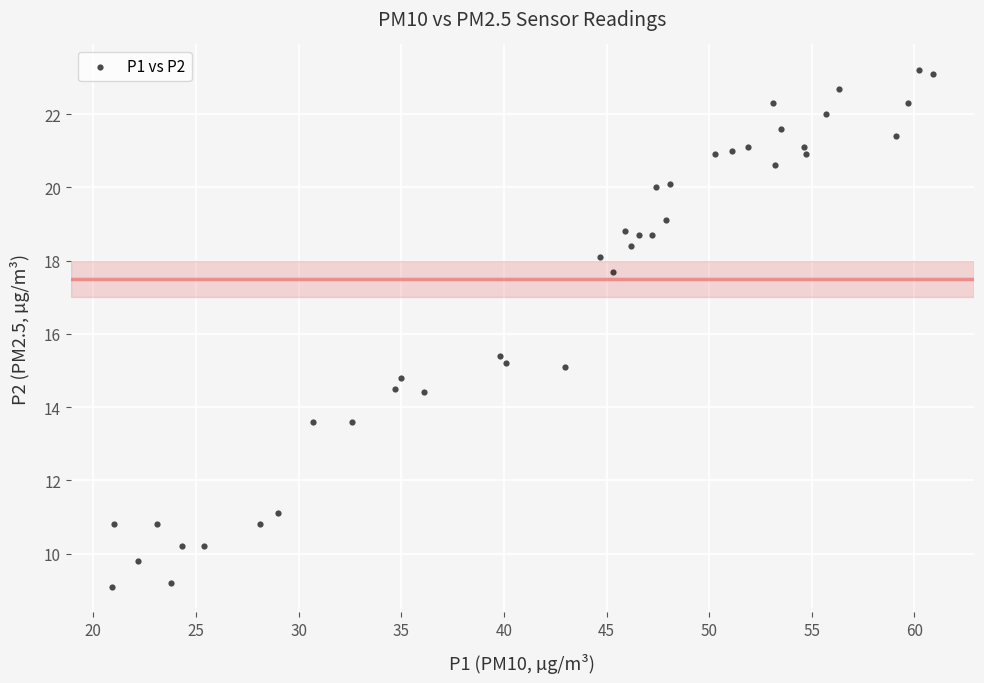

What Y value in the scatter plot is closest to 16?

15.4